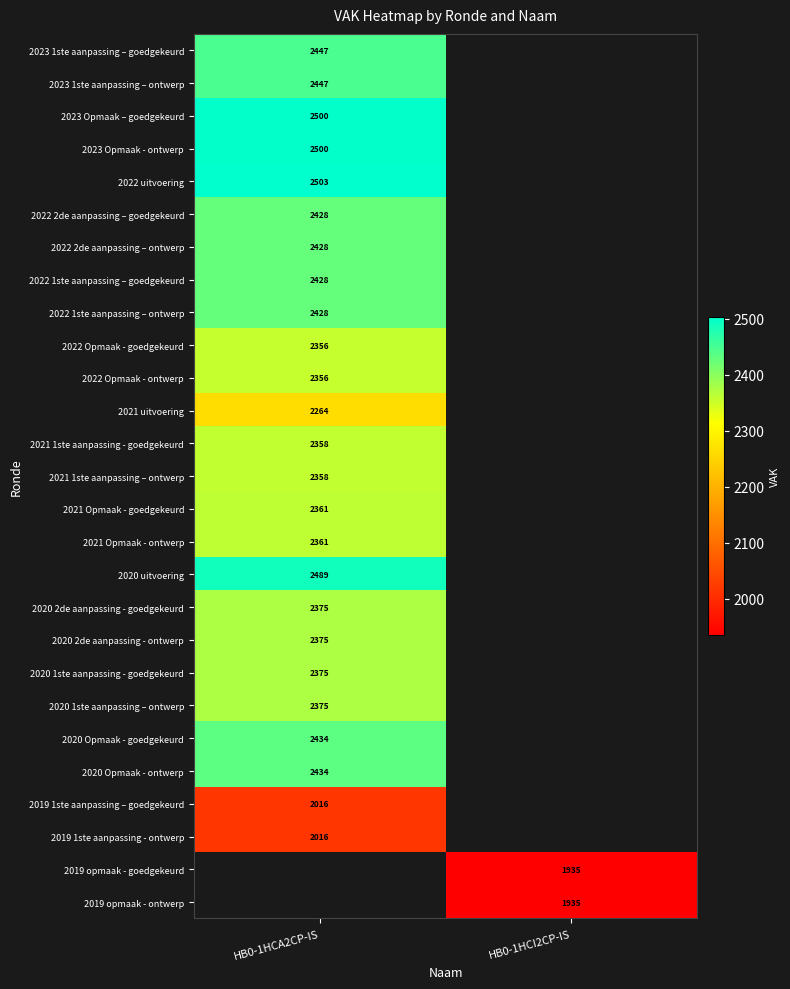

The value of 2022 Opmaak - goedgekeurd at HB0-1HCA2CP-IS is 4041. True or false?

False